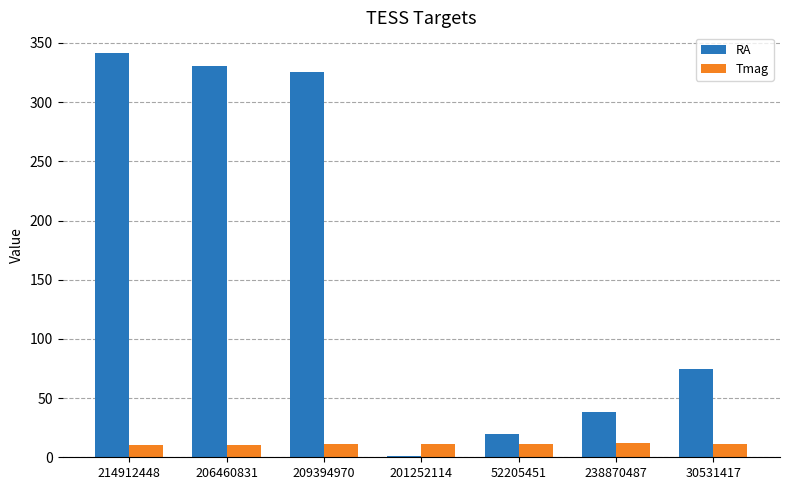

What is the sum of the RA values at 214912448 and 209394970?

667.4